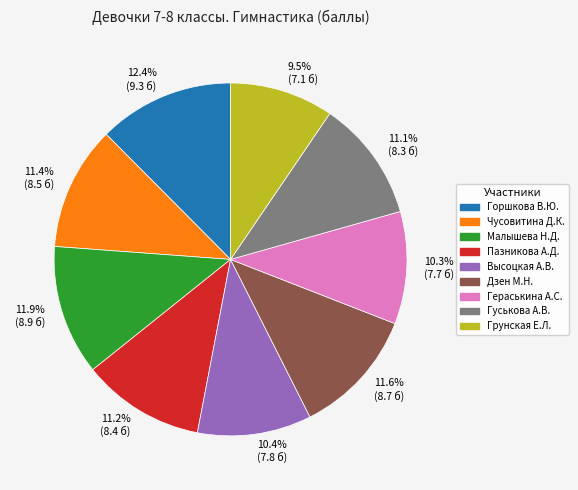

What percentage is NOT represented by 10.4% (7.8 б)?

89.6%